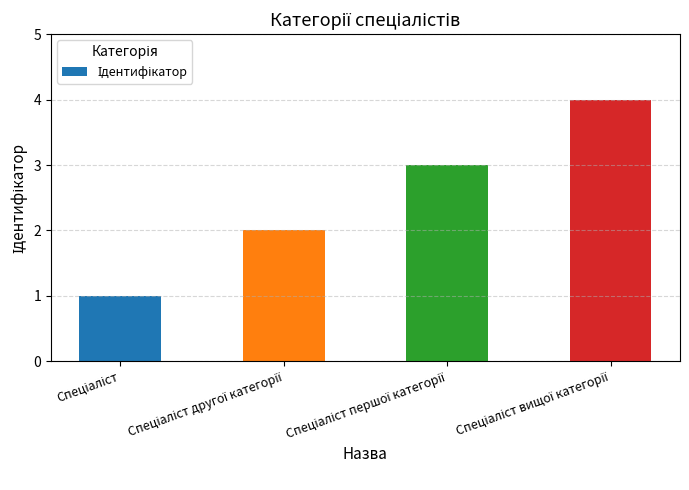

How many distinct data groups are displayed?

1